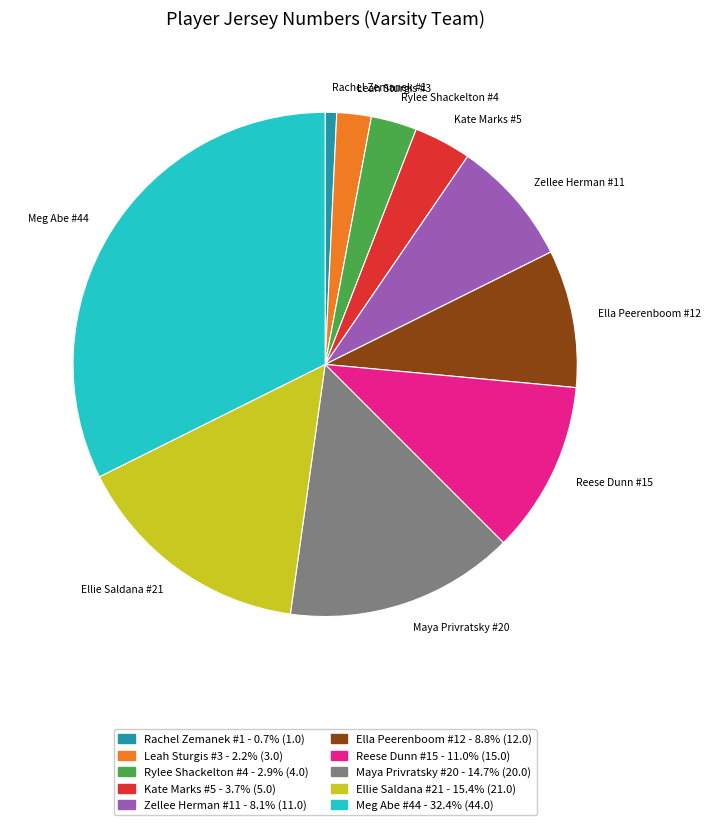

Is there any slice that represents more than half of the pie?

No